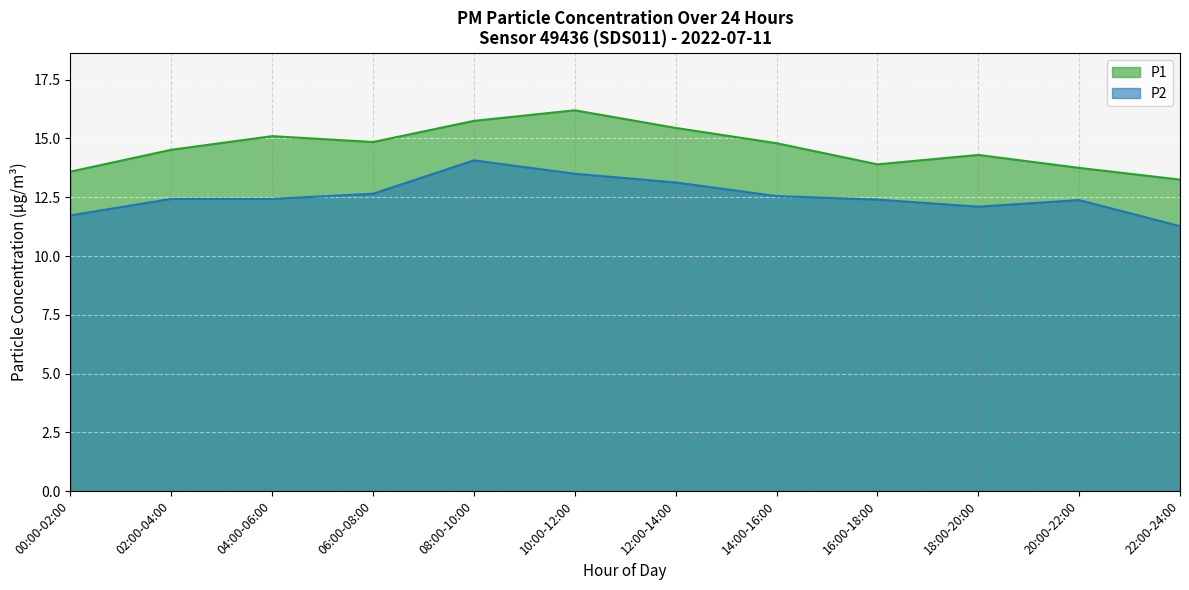

What is the difference between the second highest and second lowest values in the P2 series?

1.8